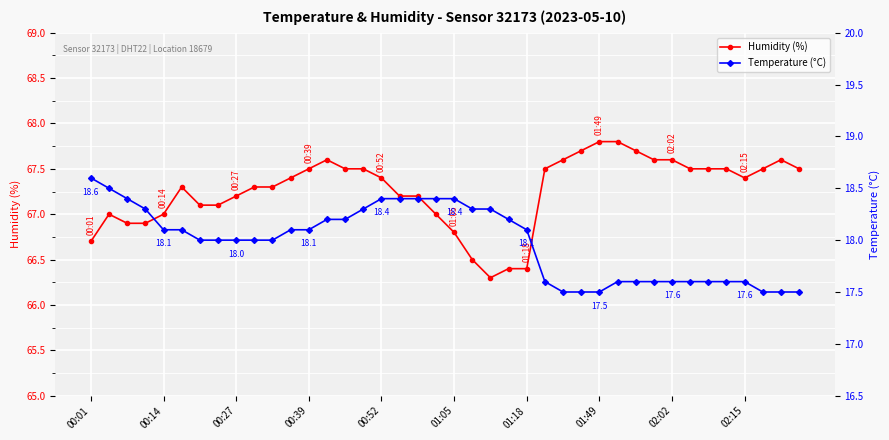

What is the sum of all Humidity (%) values?

2690.3